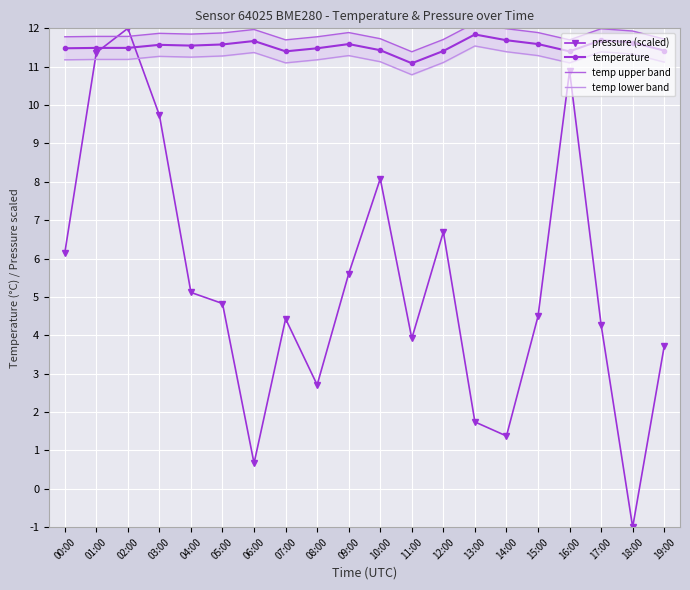

What value does the pressure (scaled) series have at 05:00?

4.8